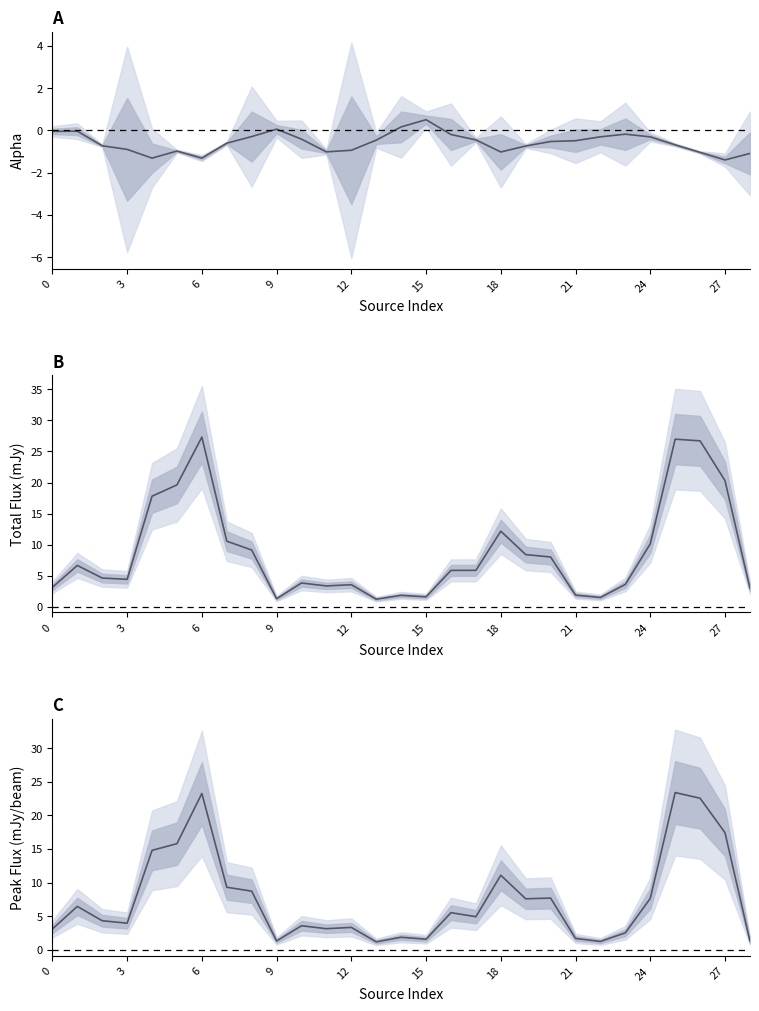

Is it true that Total Flux (mJy) equals 5.9 at 16?

True